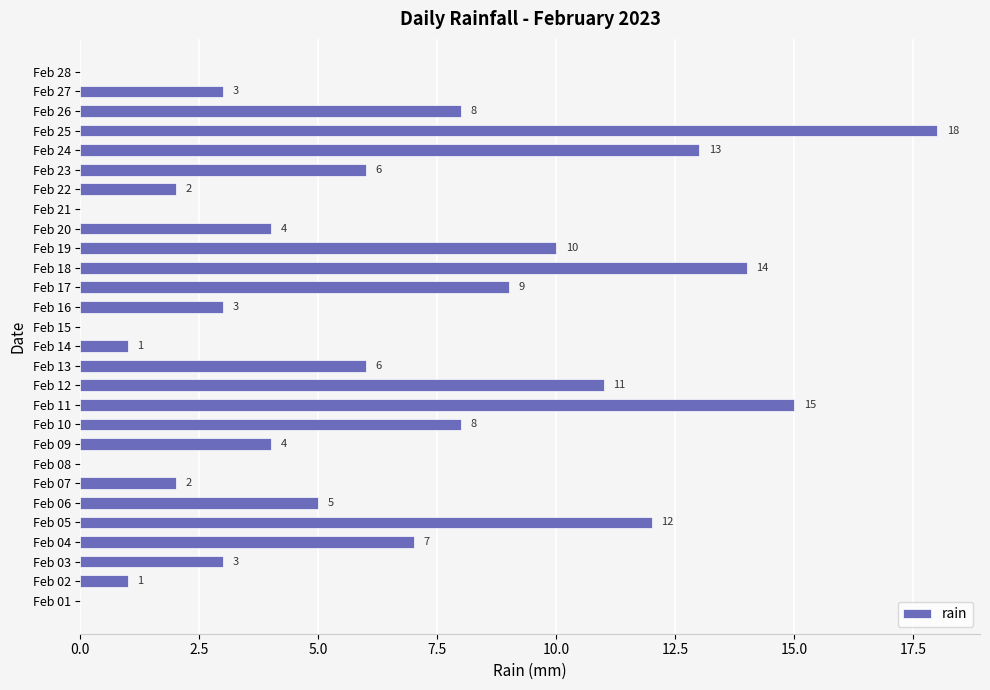

Count the number of categories in the chart.

28